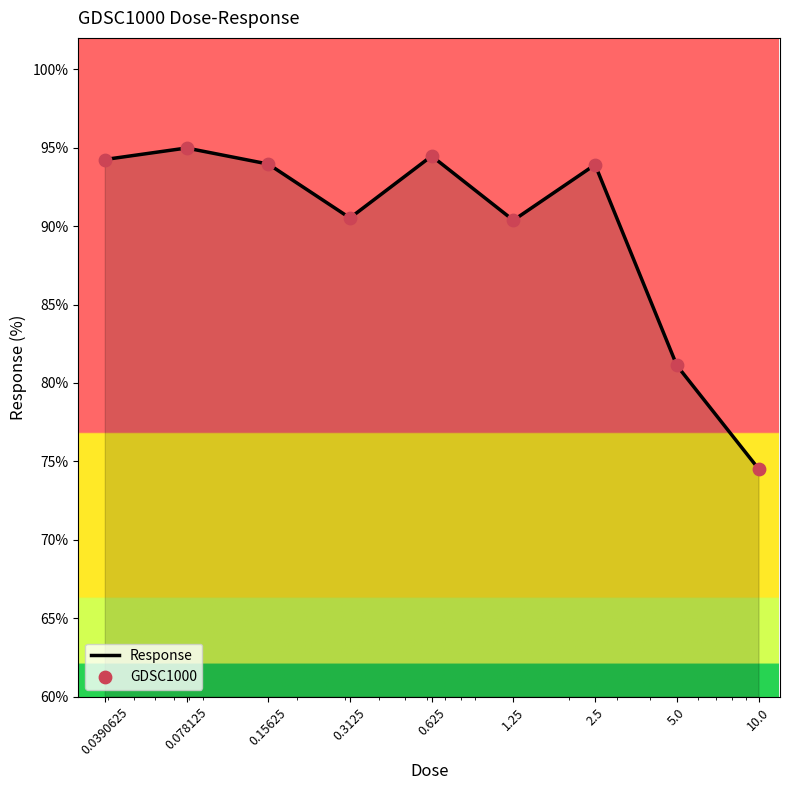

What is the smallest value displayed?

74.5